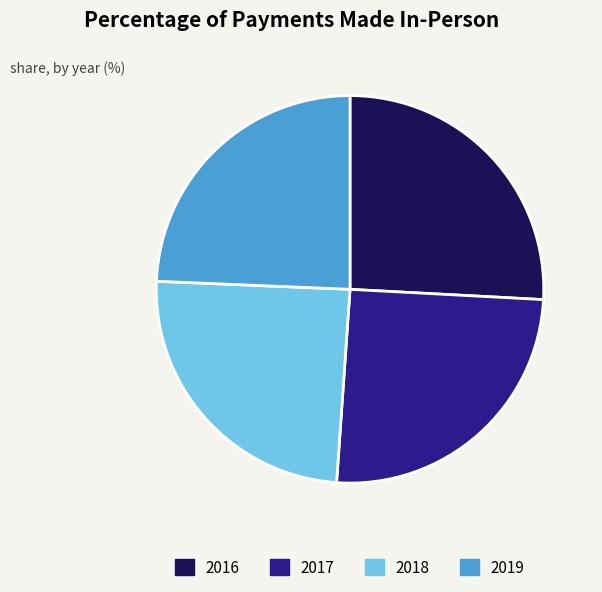

Count the number of slices in the pie.

4